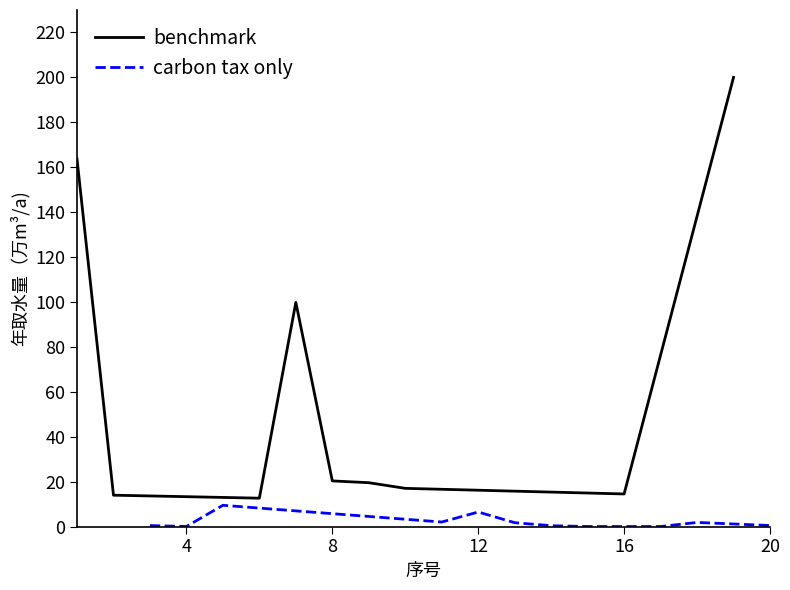

What is the highest value of the benchmark series?

200.0